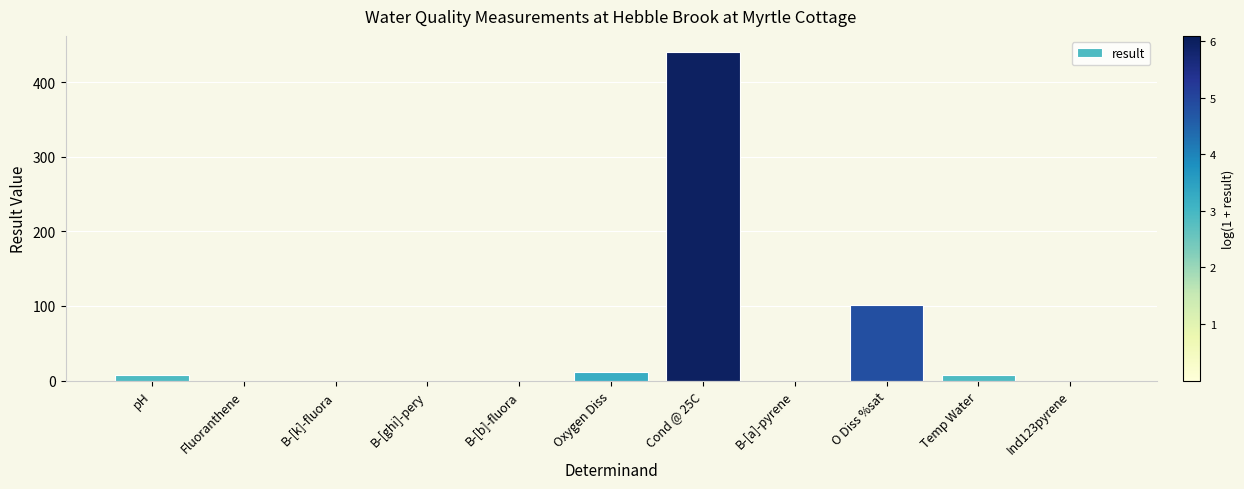

At which label is the value closest to 220?

O Diss %sat